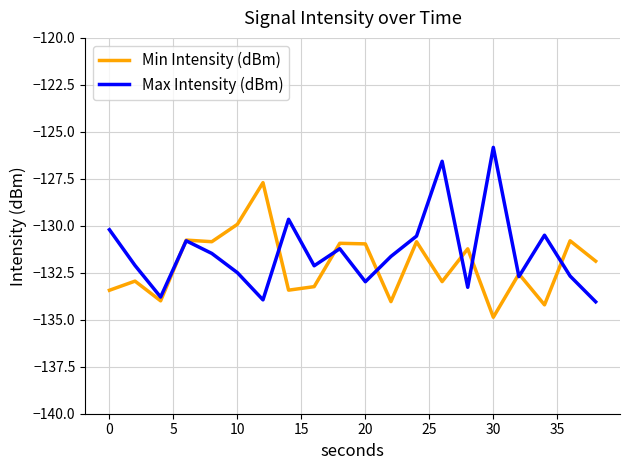

How many interior local peaks does the Max Intensity (dBm) series have?

6